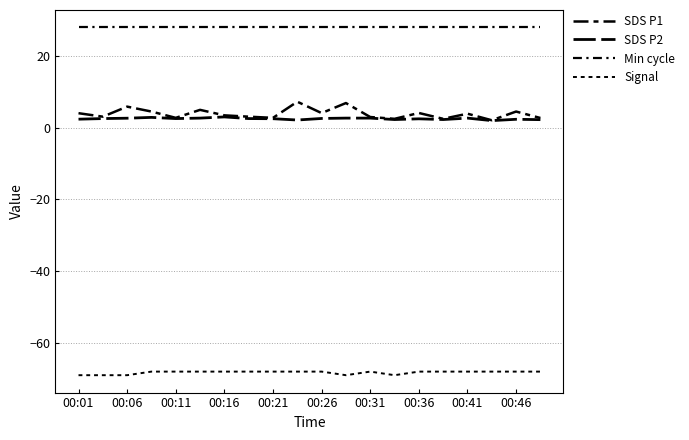

Is this an area chart (filled region under the line)?

No